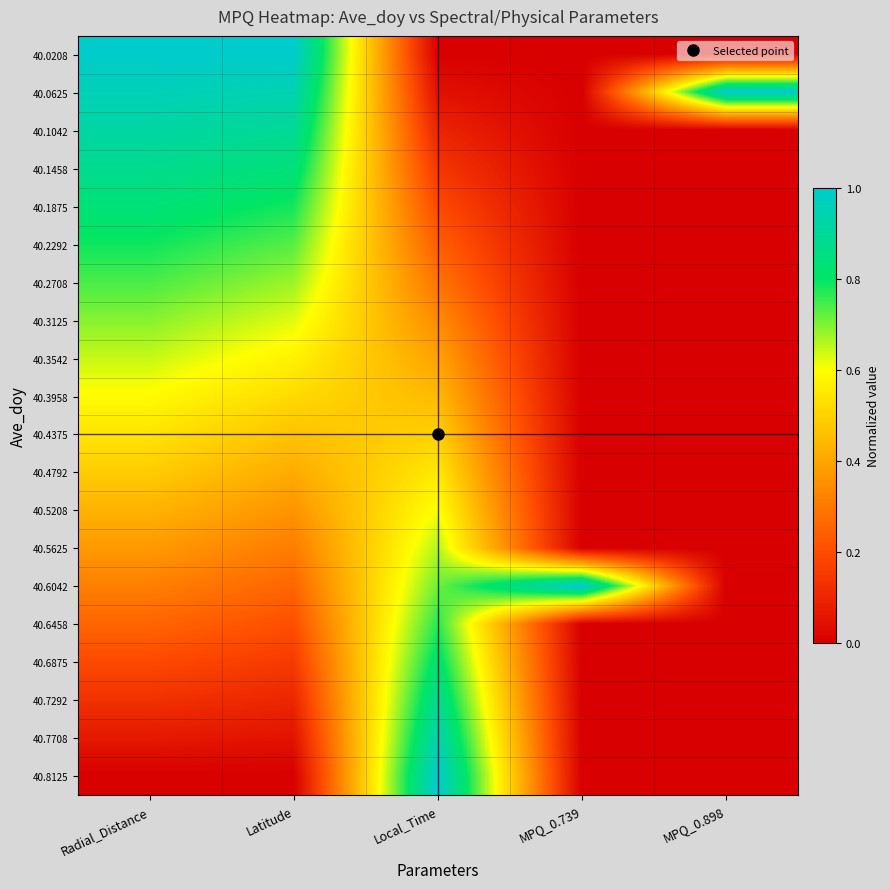

Which category has the highest value across all series?

Radial_Distance